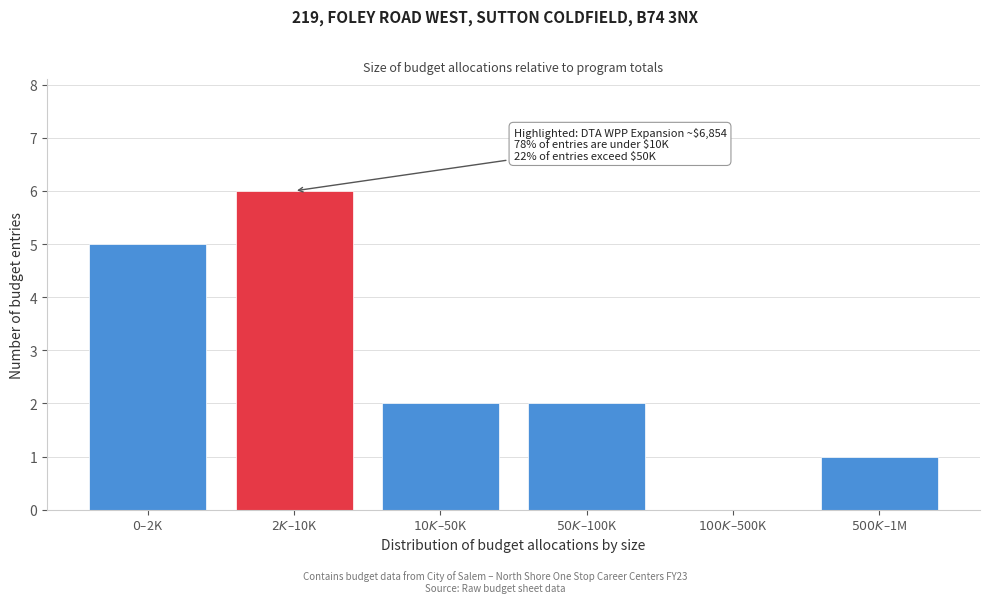

What is the greatest value displayed?

6